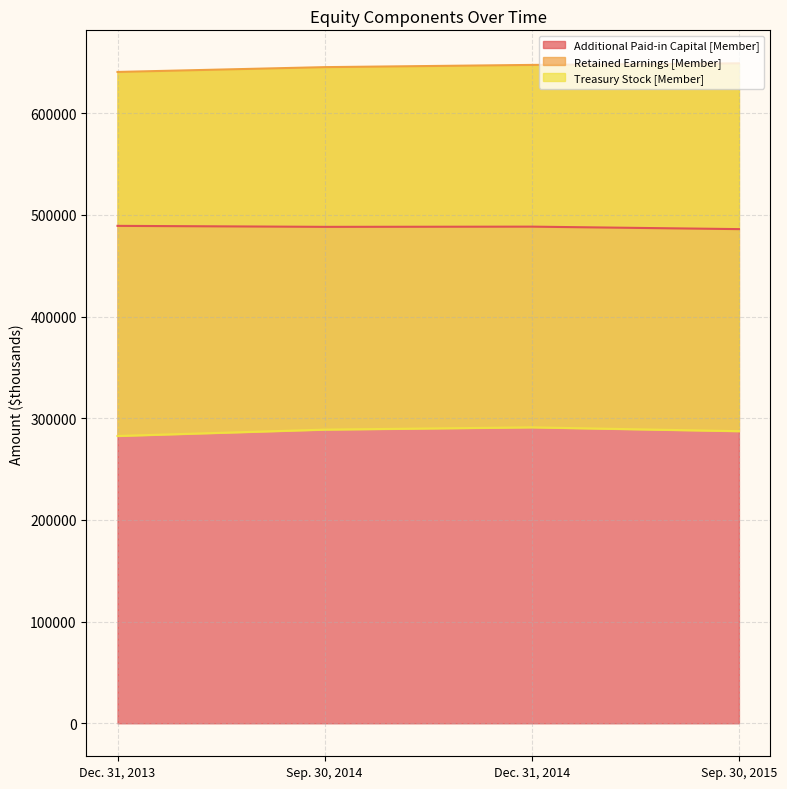

Between Dec. 31, 2013 and Dec. 31, 2014, which series saw the biggest shift?

Retained Earnings [Member]